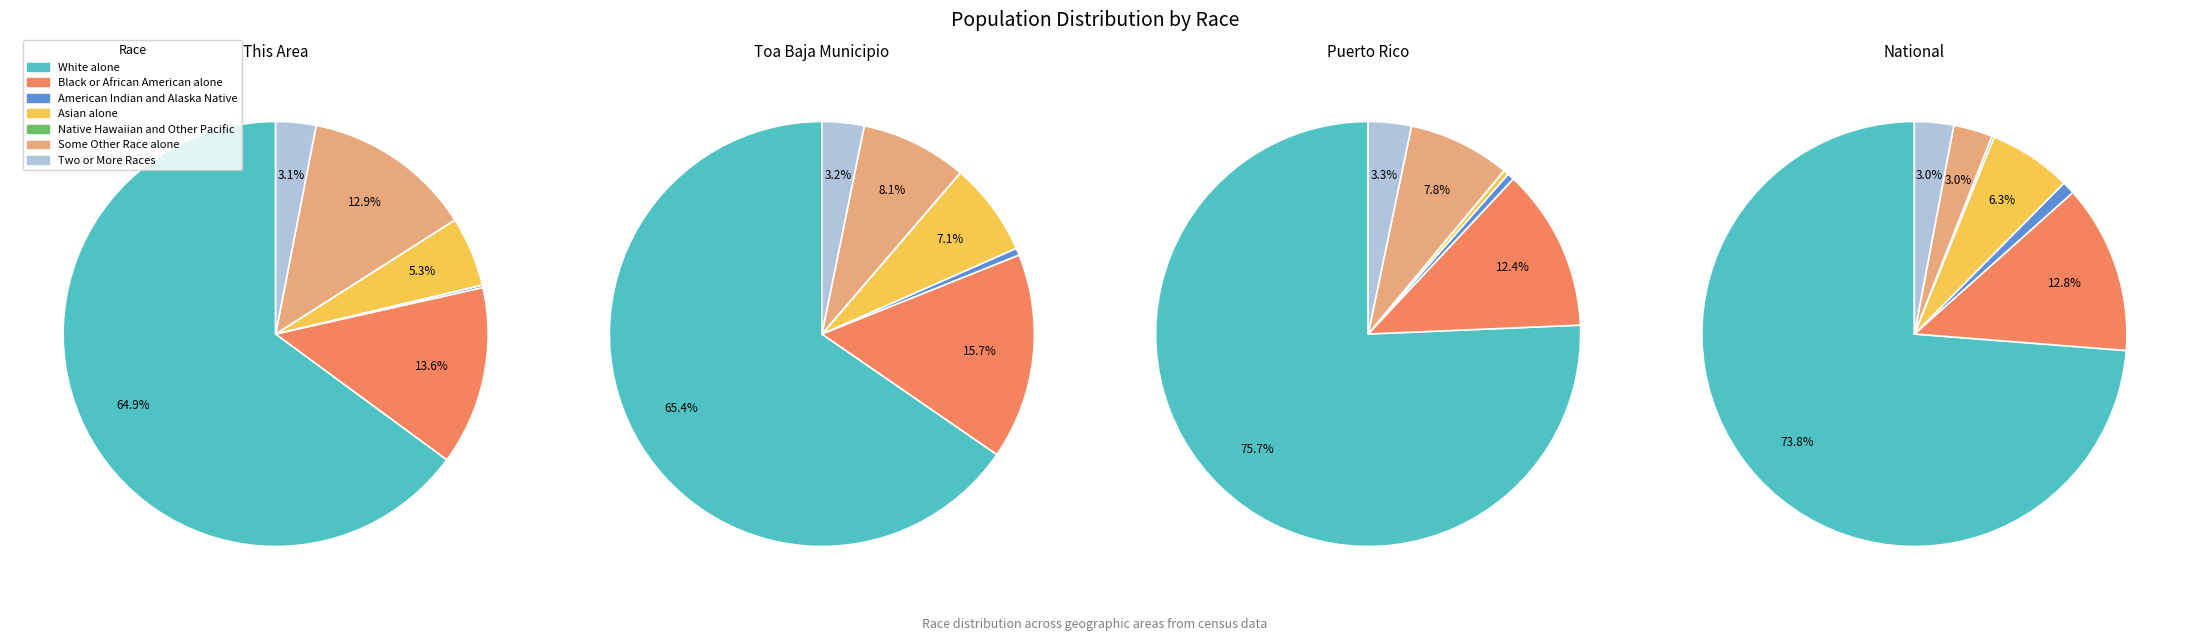

Which slice is the largest?

White alone